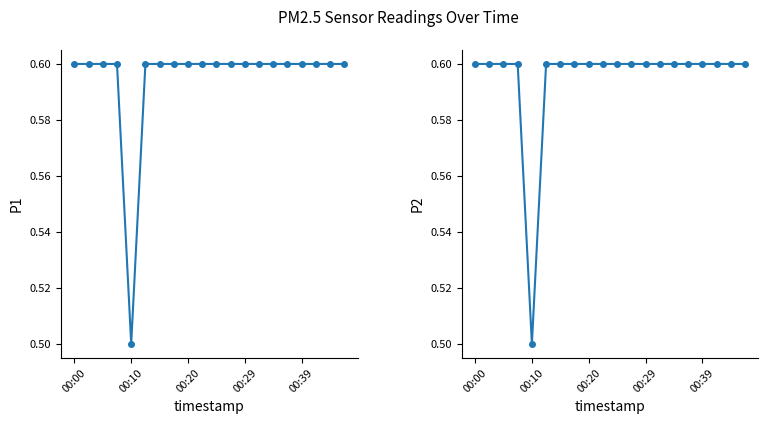

True or false: P1 and P2 intersect in this chart.

False